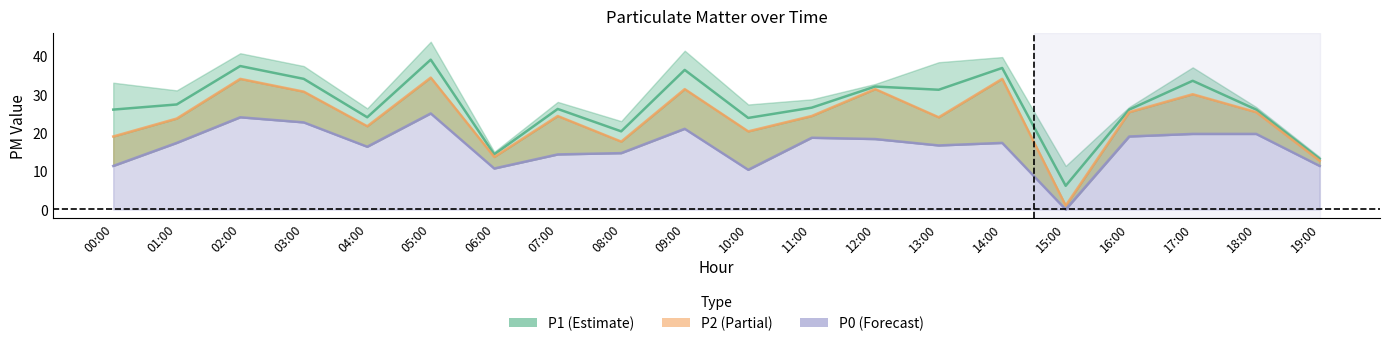

True or false: P0 and P2 intersect in this chart.

False